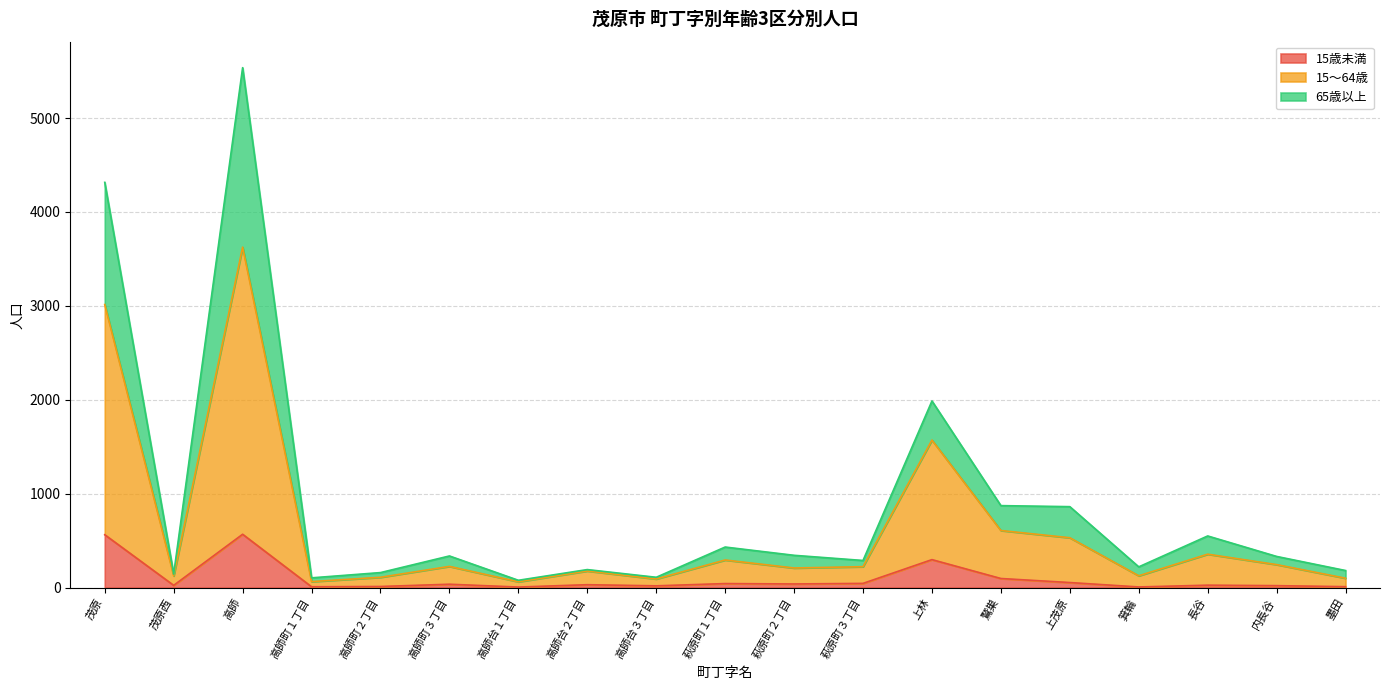

Reading left to right, list all the values displayed in this chart.

15歳未満: 563	24	568	9	12	36	6	31	19	43	39	45	298	97	54	7	26	21	10
15～64歳: 3014	125	3625	64	110	226	62	177	92	294	209	223	1571	608	531	126	356	245	100
65歳以上: 4315	144	5536	104	160	337	78	192	110	432	344	289	1987	873	862	221	550	332	182